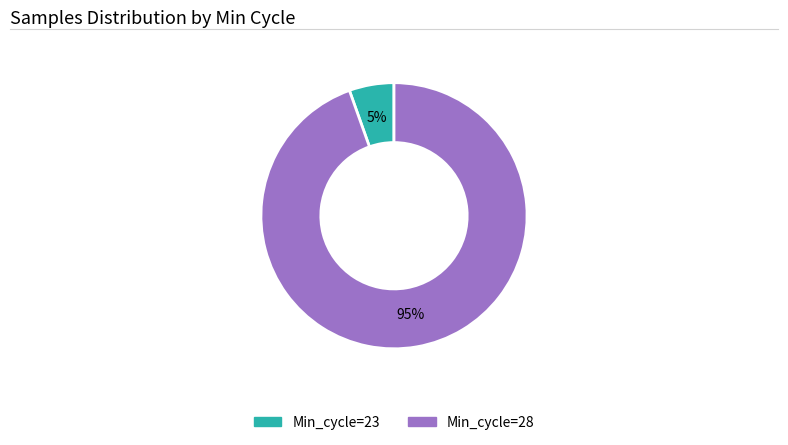

To the nearest percent, what is the average slice percentage?

50%